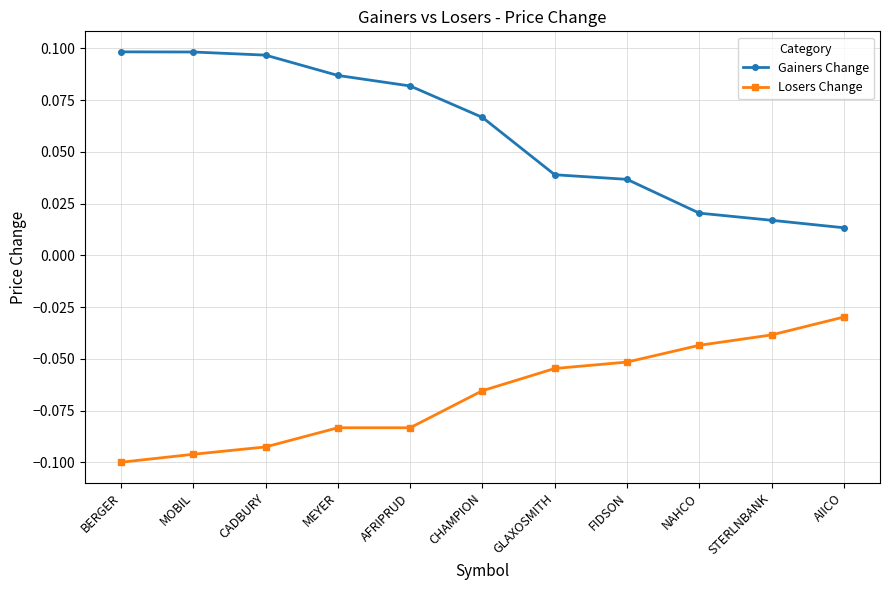

The value of Losers Change at NAHCO is -0.1. True or false?

False